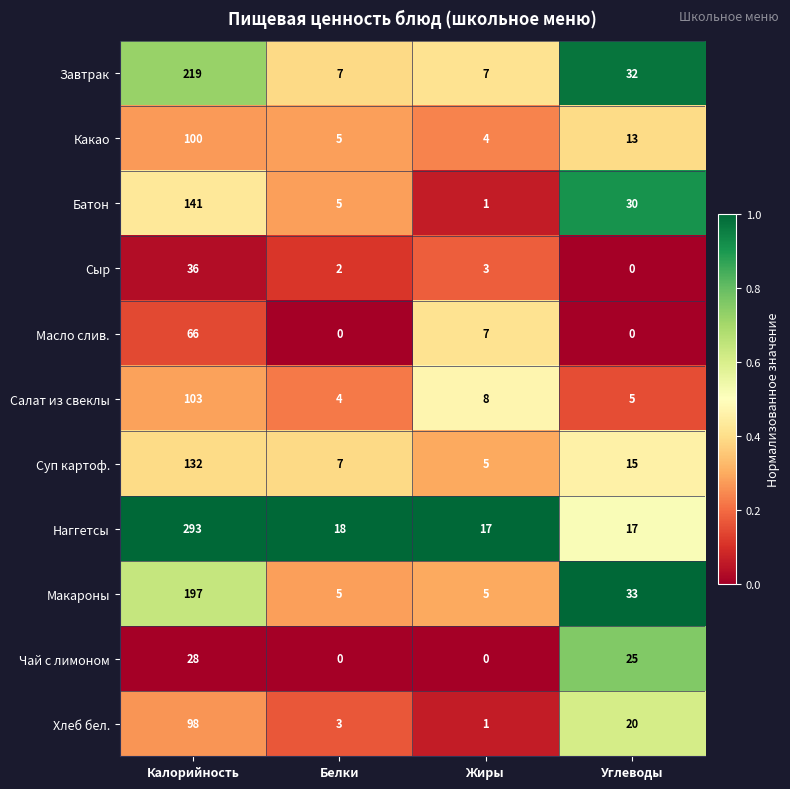

Which series has the largest total across all categories?

Наггетсы